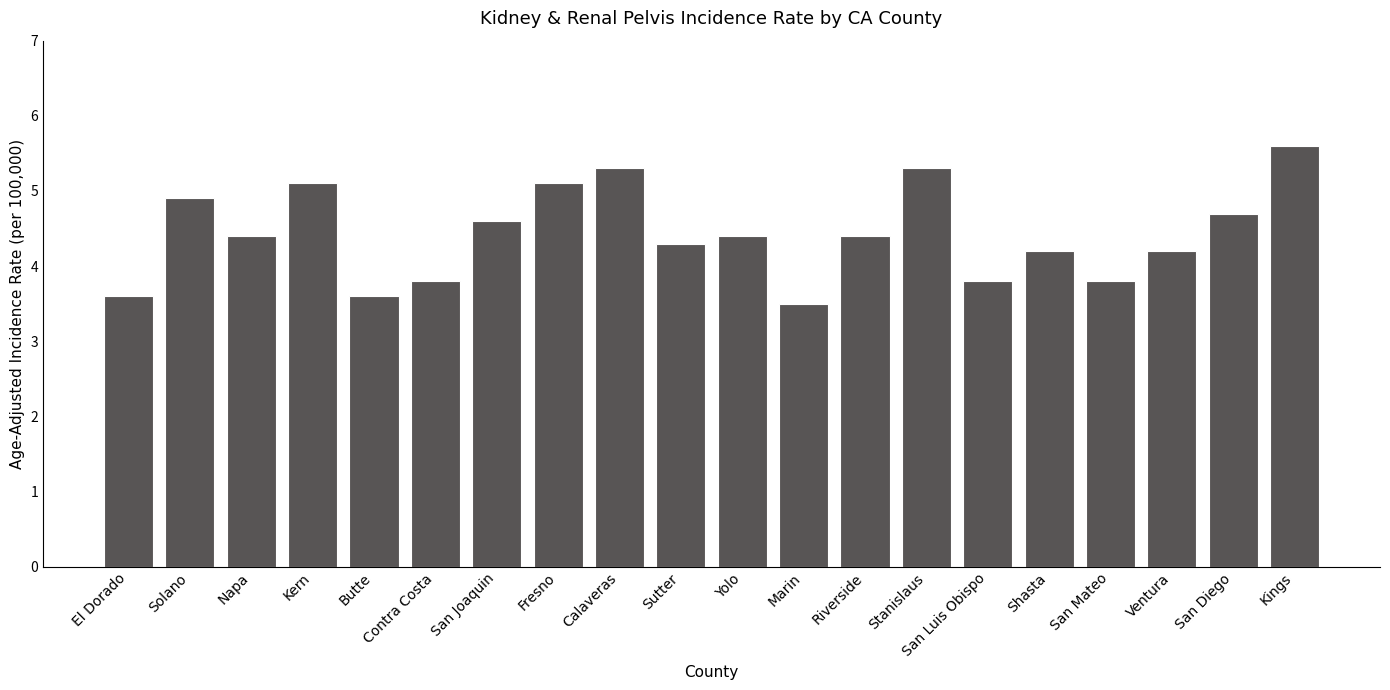

Does the chart contain stacked bars?

No